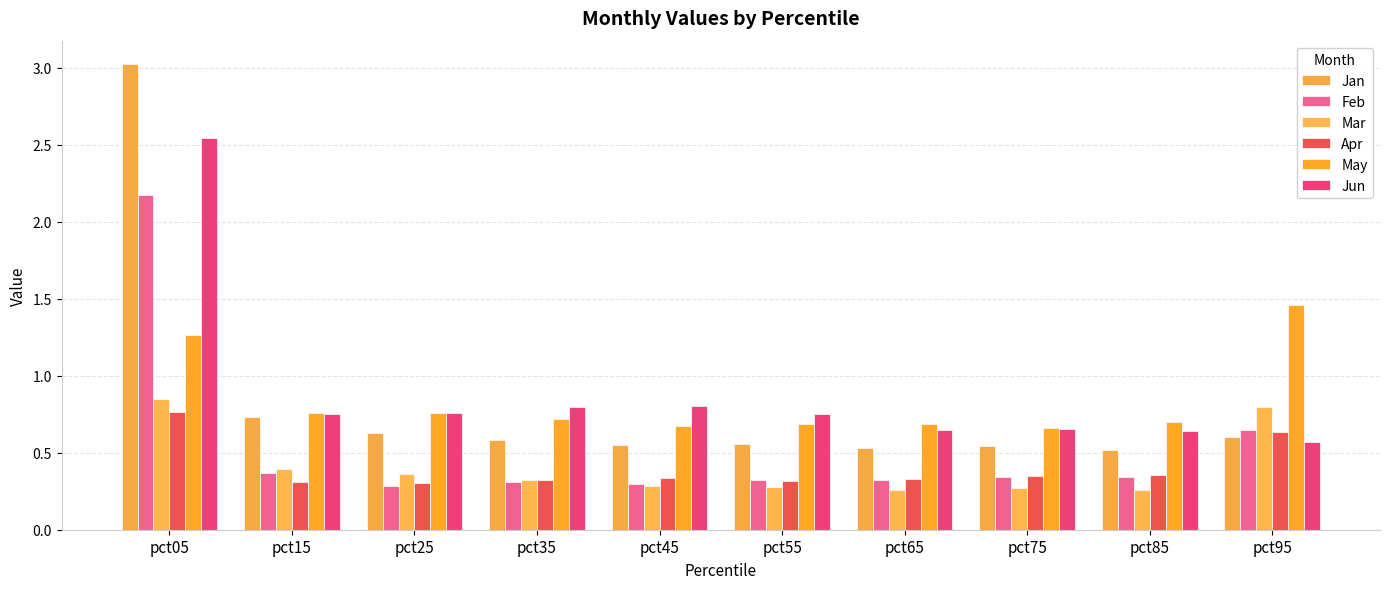

Is it true that Feb equals 0.5 at pct85?

False